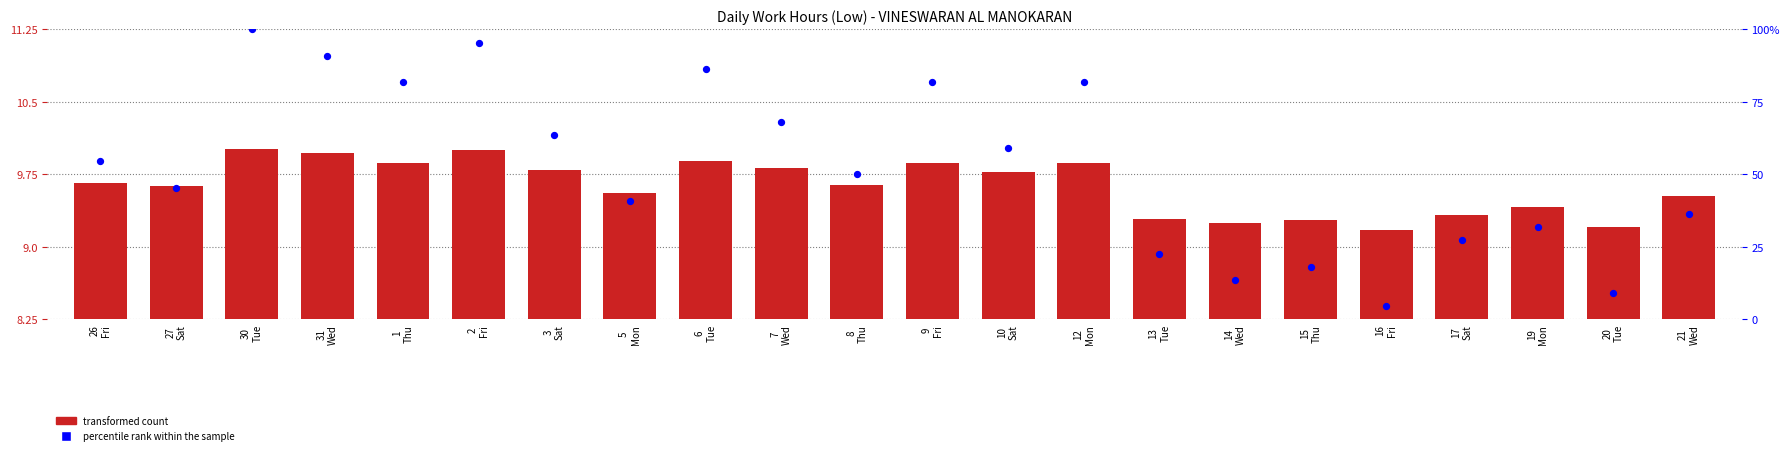

What is the total value across all series at 9
Fri?

20.6